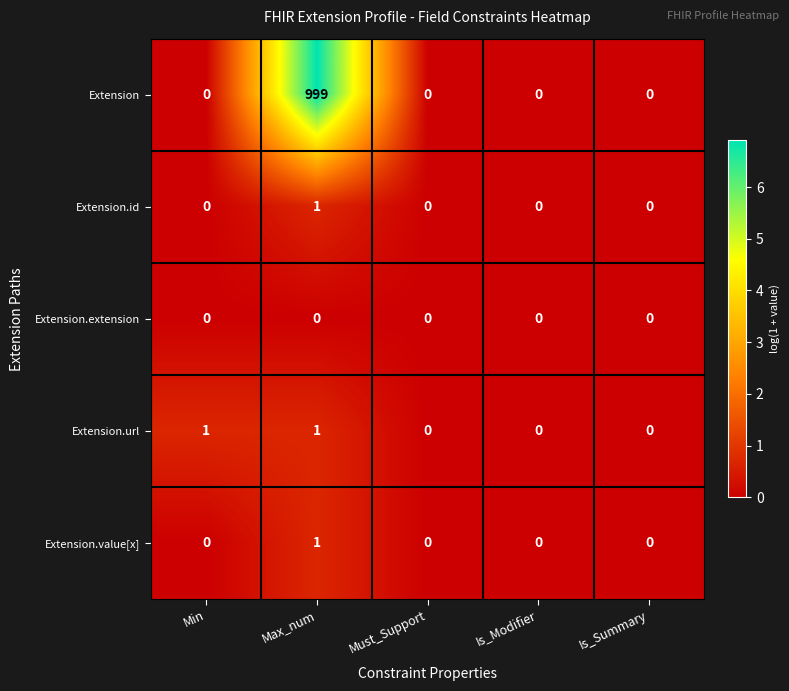

What is the maximum value shown in the chart?

999